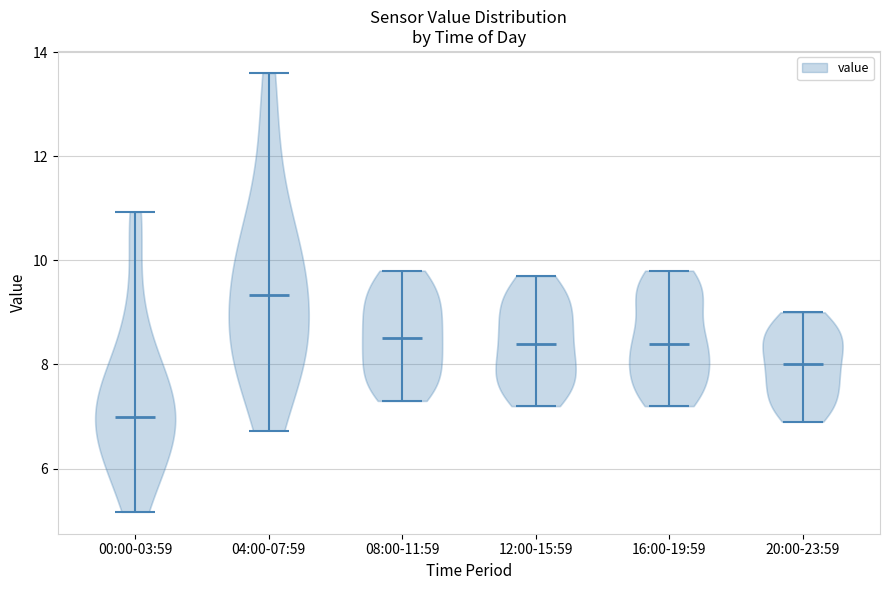

Reading left to right, read every violin against the y-axis: where its median line is, and the lowest and highest points it reaches. The values are not printed on the chart, so give them approximately, as read against the axis.

00:00-03:59: median line 7.0, lowest point 5.2, highest point 11.0
04:00-07:59: median line 9.4, lowest point 6.8, highest point 13.6
08:00-11:59: median line 8.6, lowest point 7.4, highest point 9.8
12:00-15:59: median line 8.4, lowest point 7.2, highest point 9.8
16:00-19:59: median line 8.4, lowest point 7.2, highest point 9.8
20:00-23:59: median line 8.0, lowest point 7.0, highest point 9.0